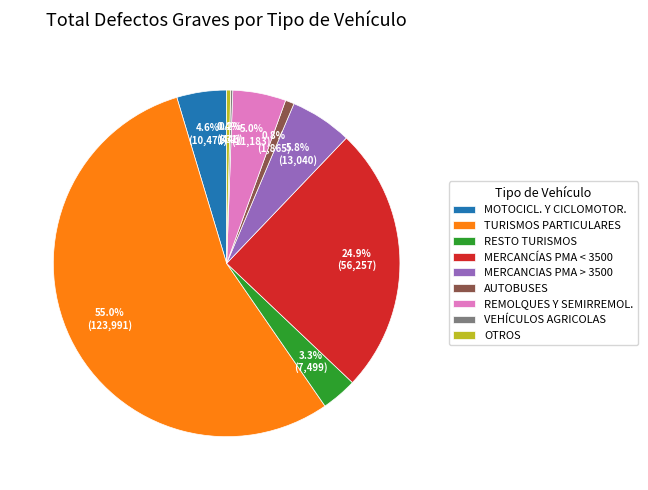

What percentage is NOT represented by MOTOCICL. Y CICLOMOTOR.?

95.4%